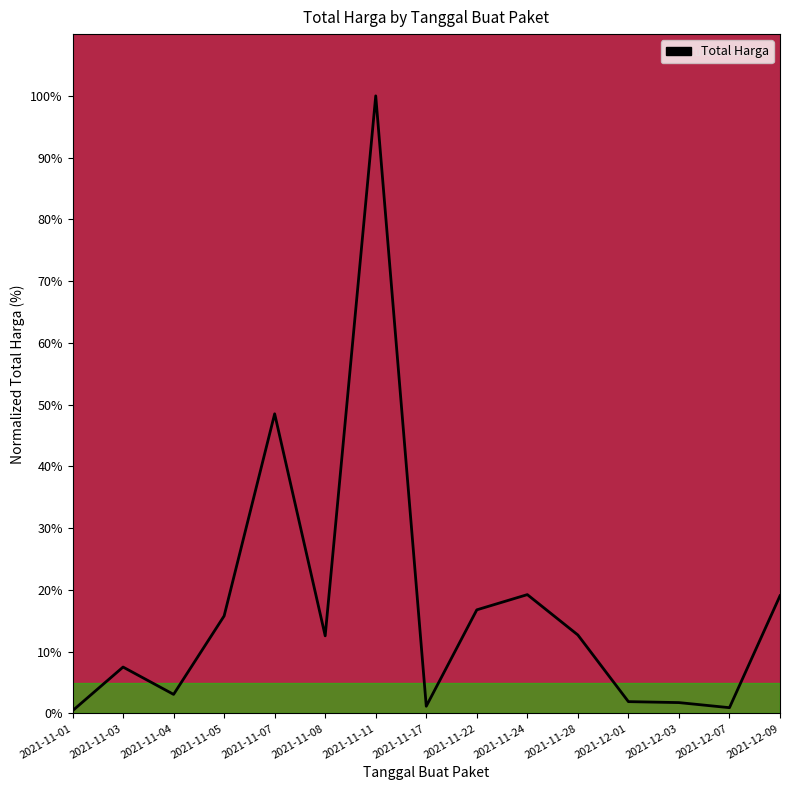

Does the chart have visible grid lines?

No